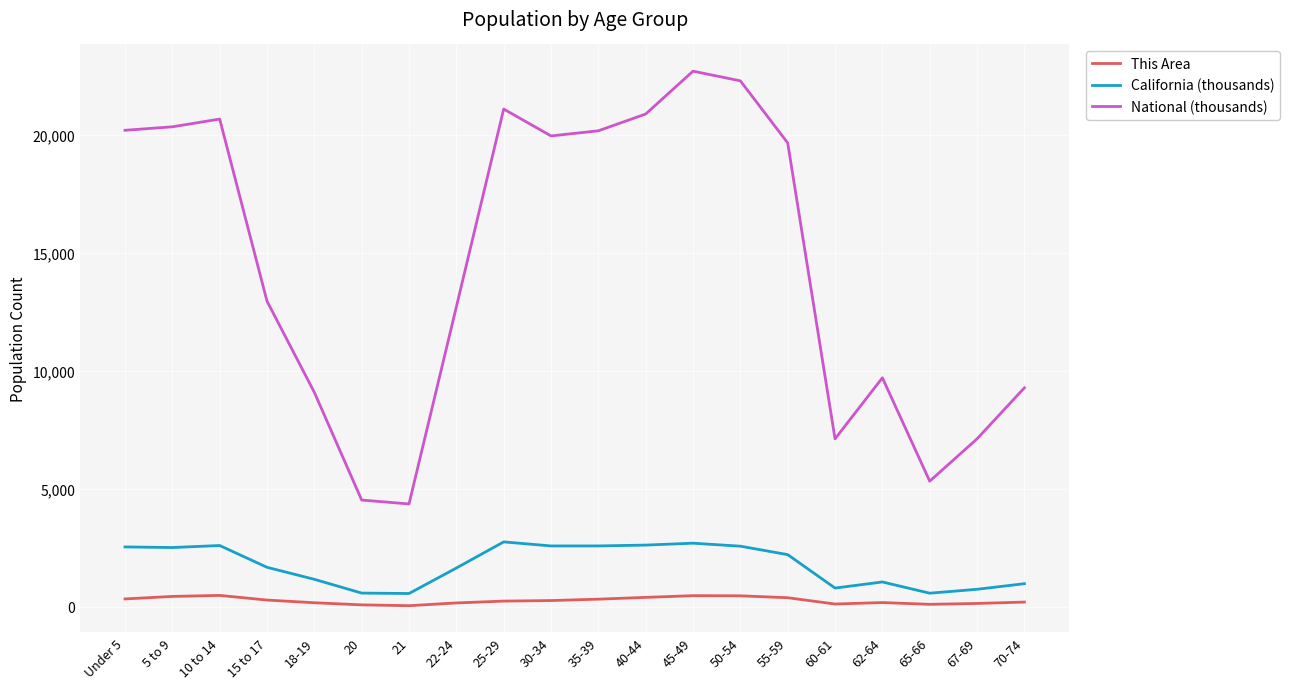

What is the maximum value for California (thousands)?

2744.4